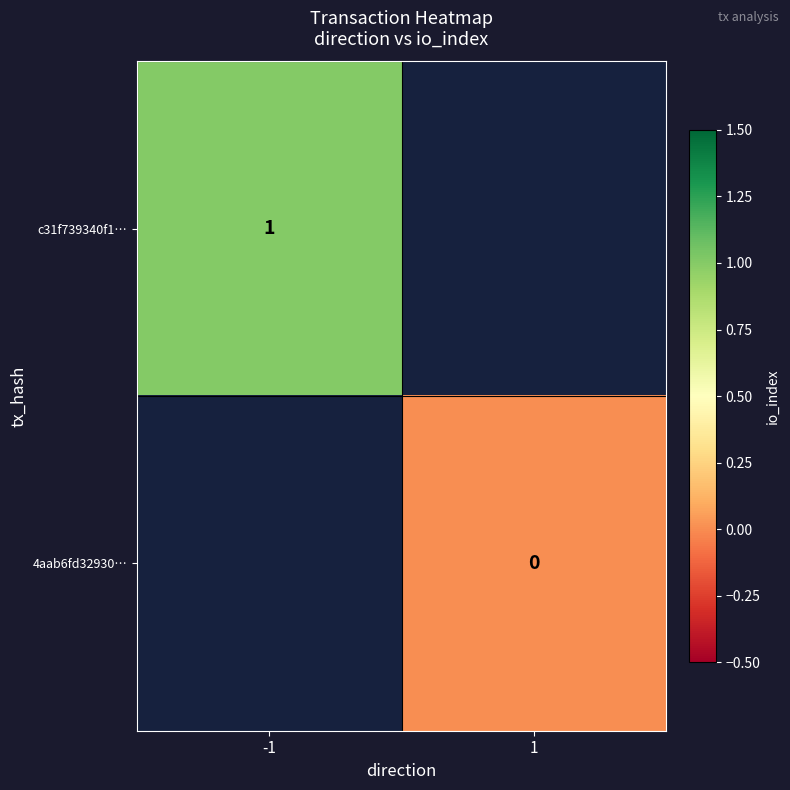

Between -1 and 1, which is larger?

1